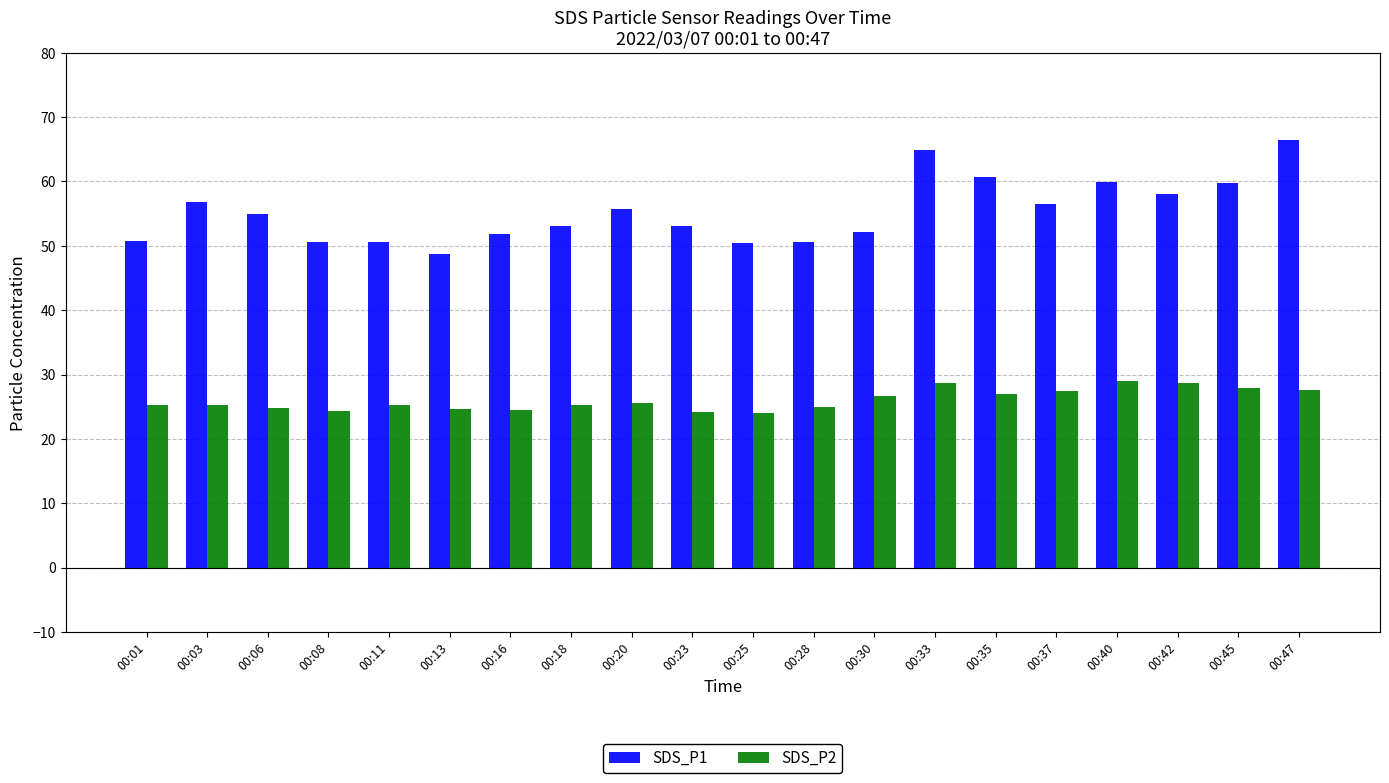

What is the difference between the SDS_P1 values at 00:47 and 00:28?

15.9